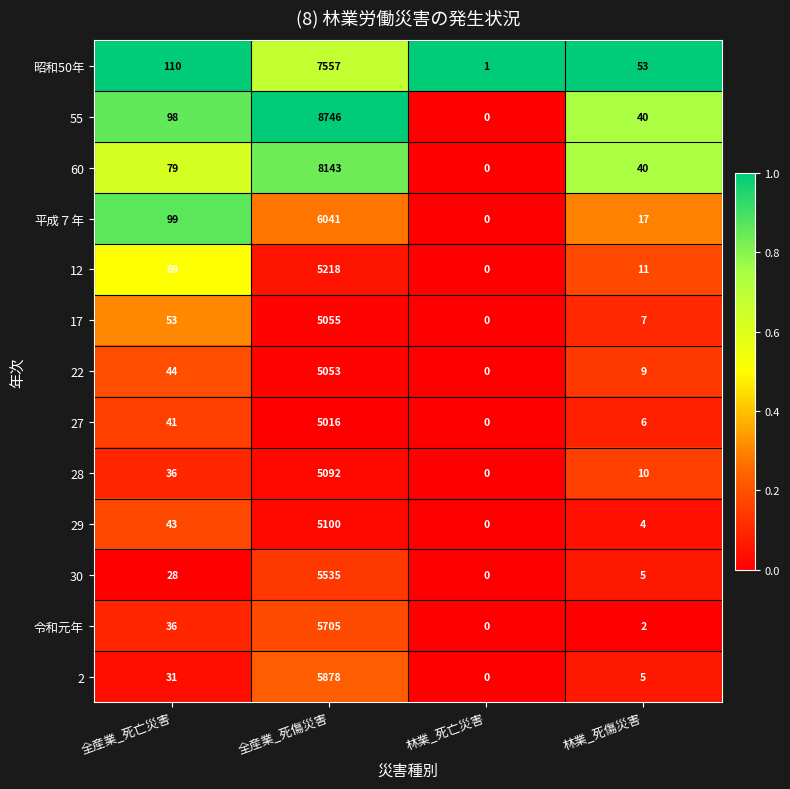

At which label does 60 reach its peak?

全産業_死傷災害